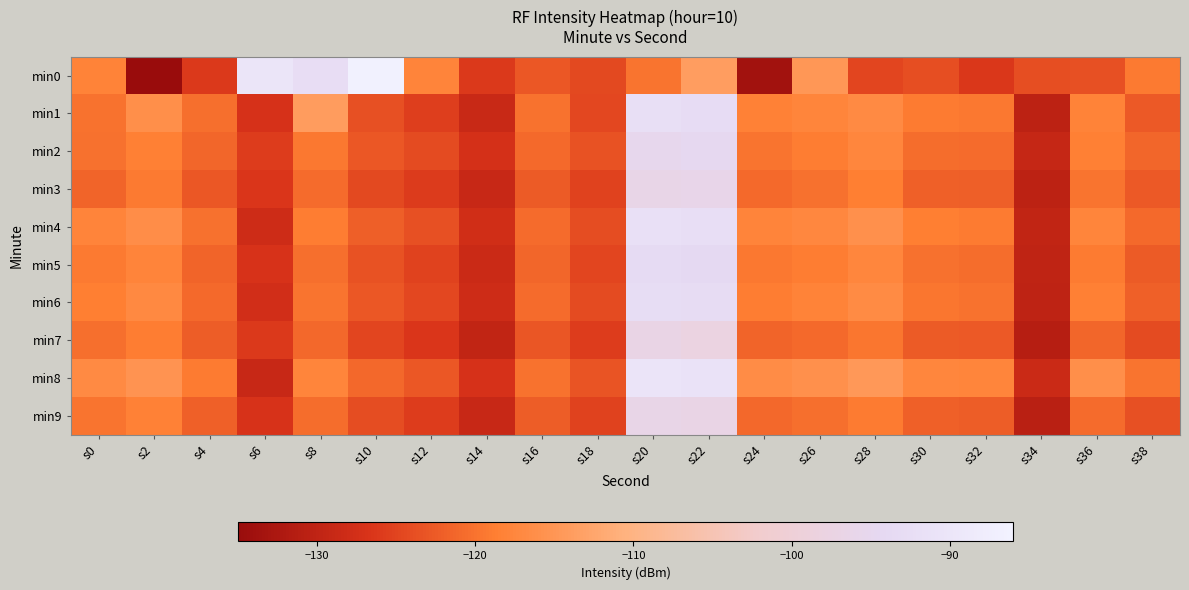

Reading left to right, extract all data points from this chart.

min0: s0=-118.1	s2=-135.2	s4=-126.1	s6=-90.1	s8=-92.6	s10=-86.5	s12=-117.8	s14=-126.0	s16=-122.9	s18=-124.3	s20=-119.8	s22=-113.8	s24=-133.7	s26=-114.9	s28=-124.8	s30=-123.9	s32=-126.3	s34=-123.8	s36=-123.7	s38=-119.3
min1: s0=-120.0	s2=-116.2	s4=-120.4	s6=-127.1	s8=-114.1	s10=-123.7	s12=-125.6	s14=-128.7	s16=-120.0	s18=-124.7	s20=-92.0	s22=-93.0	s24=-118.2	s26=-117.7	s28=-116.8	s30=-119.1	s32=-119.4	s34=-130.3	s36=-118.0	s38=-122.7
min2: s0=-120.1	s2=-118.5	s4=-121.3	s6=-125.7	s8=-119.4	s10=-122.8	s12=-124.1	s14=-127.3	s16=-121.0	s18=-123.5	s20=-95.2	s22=-94.8	s24=-119.7	s26=-118.9	s28=-117.4	s30=-120.5	s32=-120.8	s34=-129.1	s36=-118.5	s38=-121.3
min3: s0=-121.5	s2=-119.2	s4=-122.8	s6=-126.4	s8=-120.7	s10=-124.3	s12=-125.9	s14=-129.0	s16=-122.4	s18=-125.1	s20=-96.5	s22=-96.1	s24=-121.0	s26=-120.2	s28=-118.7	s30=-121.8	s32=-122.1	s34=-130.4	s36=-119.8	s38=-122.6
min4: s0=-117.8	s2=-116.4	s4=-120.1	s6=-128.3	s8=-118.9	s10=-122.0	s12=-123.7	s14=-127.8	s16=-120.8	s18=-124.0	s20=-91.8	s22=-92.4	s24=-117.9	s26=-117.3	s28=-116.0	s30=-118.7	s32=-119.0	s34=-129.8	s36=-117.6	s38=-121.0
min5: s0=-119.3	s2=-117.9	s4=-121.6	s6=-126.9	s8=-120.4	s10=-123.5	s12=-125.2	s14=-128.5	s16=-121.3	s18=-124.7	s20=-93.3	s22=-93.9	s24=-119.4	s26=-118.8	s28=-117.5	s30=-120.2	s32=-120.5	s34=-130.0	s36=-119.1	s38=-122.5
min6: s0=-118.7	s2=-117.1	s4=-120.9	s6=-127.6	s8=-119.8	s10=-122.9	s12=-124.6	s14=-128.2	s16=-120.7	s18=-124.1	s20=-92.7	s22=-93.2	s24=-118.8	s26=-118.1	s28=-116.8	s30=-119.6	s32=-119.9	s34=-130.1	s36=-118.4	s38=-121.9
min7: s0=-120.4	s2=-118.8	s4=-122.3	s6=-126.1	s8=-121.1	s10=-124.7	s12=-126.4	s14=-129.7	s16=-123.0	s18=-125.8	s20=-97.1	s22=-97.7	s24=-121.6	s26=-120.9	s28=-119.6	s30=-122.4	s32=-122.7	s34=-131.1	s36=-121.4	s38=-124.2
min8: s0=-116.9	s2=-115.3	s4=-119.0	s6=-129.0	s8=-117.6	s10=-121.2	s12=-122.9	s14=-127.0	s16=-120.0	s18=-123.2	s20=-90.5	s22=-91.1	s24=-116.6	s26=-115.9	s28=-114.6	s30=-117.4	s32=-117.7	s34=-128.5	s36=-116.2	s38=-119.8
min9: s0=-119.8	s2=-118.2	s4=-121.9	s6=-126.8	s8=-120.5	s10=-124.0	s12=-125.7	s14=-129.0	s16=-122.3	s18=-125.1	s20=-96.4	s22=-97.0	s24=-121.1	s26=-120.4	s28=-119.1	s30=-121.9	s32=-122.2	s34=-130.7	s36=-120.8	s38=-123.6